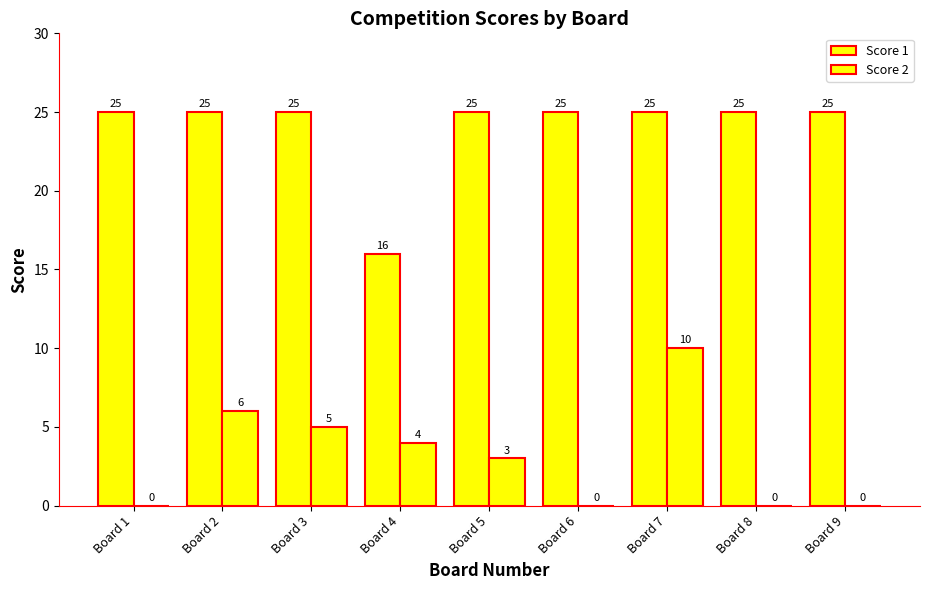

What is the difference between the highest and lowest values at Board 8?

25